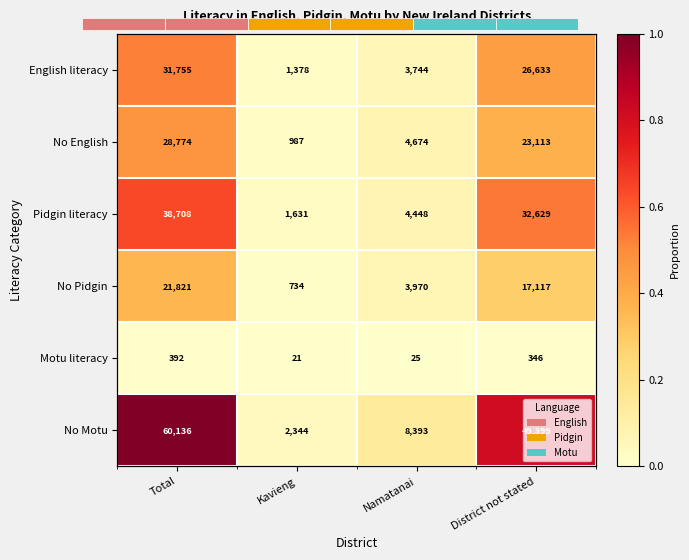

What is the approximate value of English literacy at District not stated?

0.4